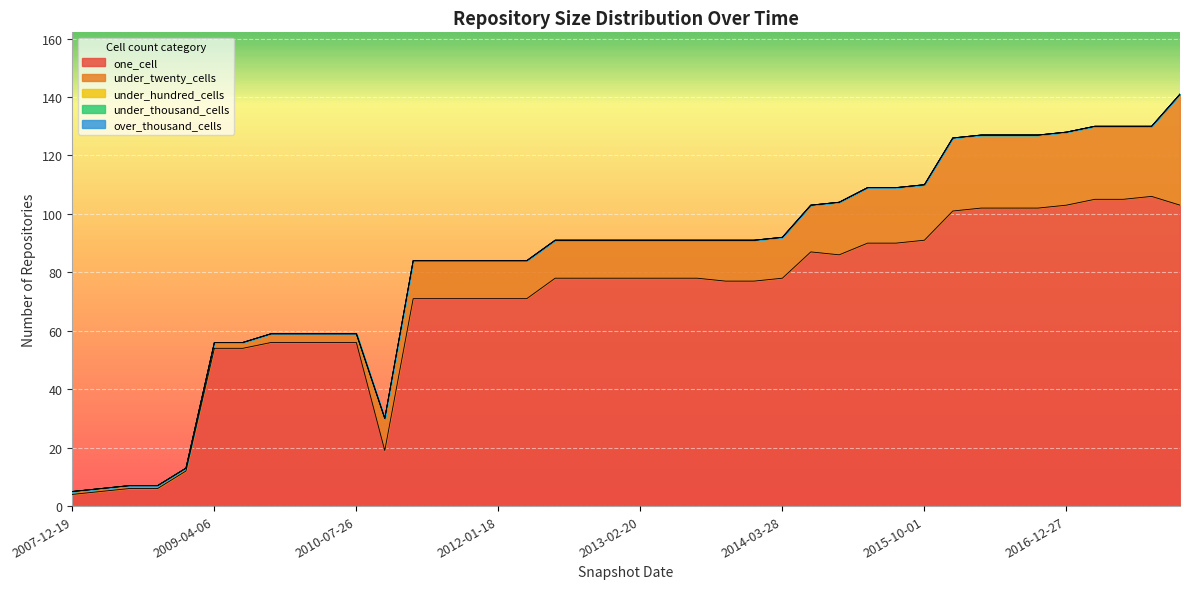

Reading right to left, what are all the values shown in this chart?

one_cell: 2017-12-22=103	2017-10-12=106	2017-07-24=105	2017-04-12=105	2016-12-27=103	2016-10-07=102	2016-07-04=102	2016-04-05=102	2016-01-04=101	2015-10-01=91	2015-07-03=90	2015-04-09=90	2015-01-19=86	2014-09-08=87	2014-03-28=78	2013-12-20=77	2013-09-10=77	2013-07-09=78	2013-05-21=78	2013-02-20=78	2012-12-11=78	2012-10-31=78	2012-07-13=78	2012-03-26=71	2012-01-18=71	2011-09-05=71	2011-06-10=71	2011-02-21=71	2010-11-17=19	2010-07-26=56	2010-04-01=56	2009-12-16=56	2009-09-25=56	2009-06-17=54	2009-04-06=54	2008-12-17=12	2008-10-10=6	2008-06-27=6	2008-04-01=5	2007-12-19=4
under_twenty_cells: 2017-12-22=38	2017-10-12=24	2017-07-24=25	2017-04-12=25	2016-12-27=25	2016-10-07=25	2016-07-04=25	2016-04-05=25	2016-01-04=25	2015-10-01=19	2015-07-03=19	2015-04-09=19	2015-01-19=18	2014-09-08=16	2014-03-28=14	2013-12-20=14	2013-09-10=14	2013-07-09=13	2013-05-21=13	2013-02-20=13	2012-12-11=13	2012-10-31=13	2012-07-13=13	2012-03-26=13	2012-01-18=13	2011-09-05=13	2011-06-10=13	2011-02-21=13	2010-11-17=11	2010-07-26=3	2010-04-01=3	2009-12-16=3	2009-09-25=3	2009-06-17=2	2009-04-06=2	2008-12-17=1	2008-10-10=1	2008-06-27=1	2008-04-01=1	2007-12-19=1
under_hundred_cells: 2017-12-22=0	2017-10-12=0	2017-07-24=0	2017-04-12=0	2016-12-27=0	2016-10-07=0	2016-07-04=0	2016-04-05=0	2016-01-04=0	2015-10-01=0	2015-07-03=0	2015-04-09=0	2015-01-19=0	2014-09-08=0	2014-03-28=0	2013-12-20=0	2013-09-10=0	2013-07-09=0	2013-05-21=0	2013-02-20=0	2012-12-11=0	2012-10-31=0	2012-07-13=0	2012-03-26=0	2012-01-18=0	2011-09-05=0	2011-06-10=0	2011-02-21=0	2010-11-17=0	2010-07-26=0	2010-04-01=0	2009-12-16=0	2009-09-25=0	2009-06-17=0	2009-04-06=0	2008-12-17=0	2008-10-10=0	2008-06-27=0	2008-04-01=0	2007-12-19=0
under_thousand_cells: 2017-12-22=0	2017-10-12=0	2017-07-24=0	2017-04-12=0	2016-12-27=0	2016-10-07=0	2016-07-04=0	2016-04-05=0	2016-01-04=0	2015-10-01=0	2015-07-03=0	2015-04-09=0	2015-01-19=0	2014-09-08=0	2014-03-28=0	2013-12-20=0	2013-09-10=0	2013-07-09=0	2013-05-21=0	2013-02-20=0	2012-12-11=0	2012-10-31=0	2012-07-13=0	2012-03-26=0	2012-01-18=0	2011-09-05=0	2011-06-10=0	2011-02-21=0	2010-11-17=0	2010-07-26=0	2010-04-01=0	2009-12-16=0	2009-09-25=0	2009-06-17=0	2009-04-06=0	2008-12-17=0	2008-10-10=0	2008-06-27=0	2008-04-01=0	2007-12-19=0
over_thousand_cells: 2017-12-22=0	2017-10-12=0	2017-07-24=0	2017-04-12=0	2016-12-27=0	2016-10-07=0	2016-07-04=0	2016-04-05=0	2016-01-04=0	2015-10-01=0	2015-07-03=0	2015-04-09=0	2015-01-19=0	2014-09-08=0	2014-03-28=0	2013-12-20=0	2013-09-10=0	2013-07-09=0	2013-05-21=0	2013-02-20=0	2012-12-11=0	2012-10-31=0	2012-07-13=0	2012-03-26=0	2012-01-18=0	2011-09-05=0	2011-06-10=0	2011-02-21=0	2010-11-17=0	2010-07-26=0	2010-04-01=0	2009-12-16=0	2009-09-25=0	2009-06-17=0	2009-04-06=0	2008-12-17=0	2008-10-10=0	2008-06-27=0	2008-04-01=0	2007-12-19=0